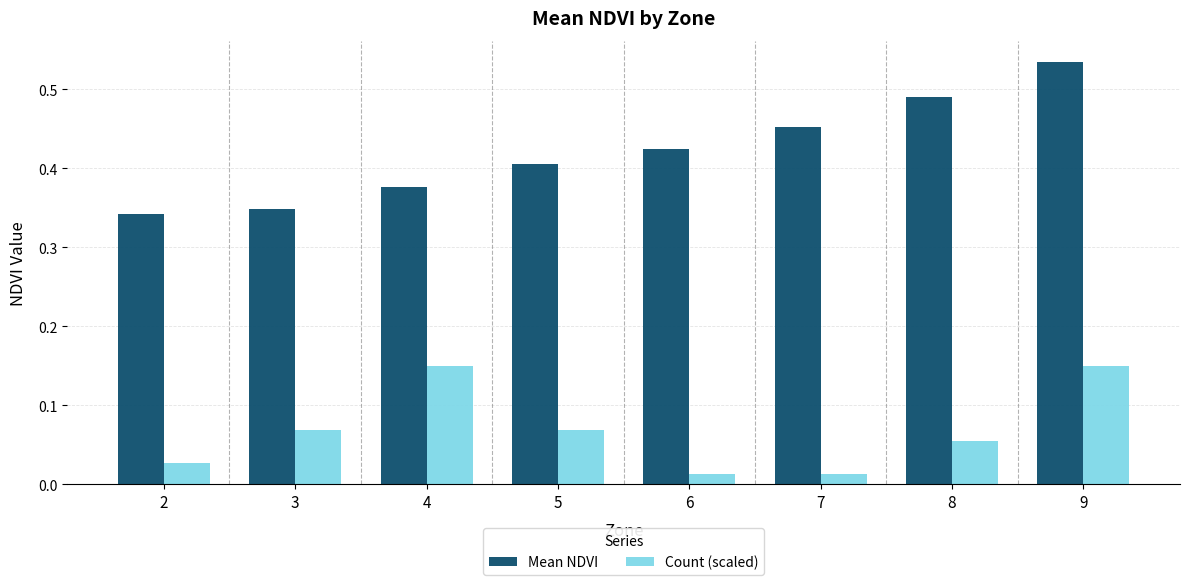

What are all the series names shown in the legend?

Mean NDVI, Count (scaled)